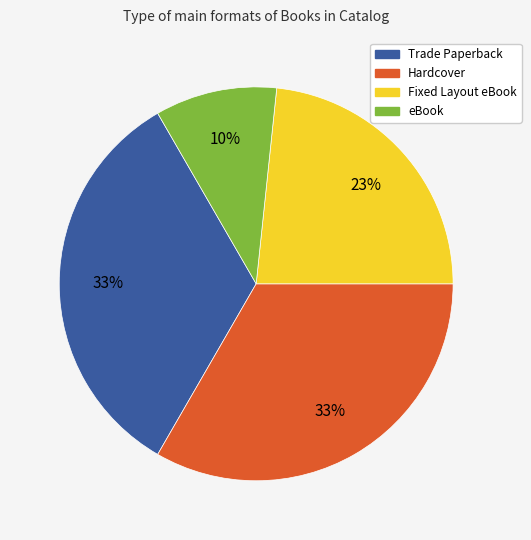

To the nearest percent, what is the average slice percentage?

25%